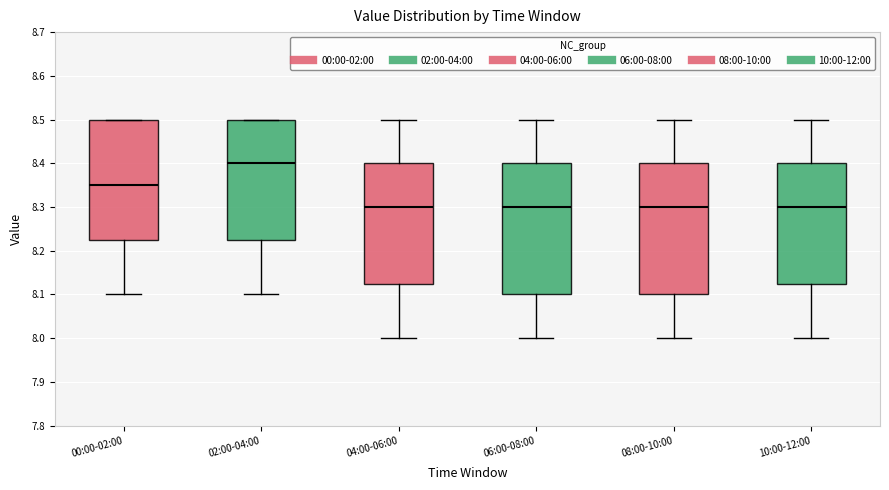

Reading left to right, transcribe this box plot: for each box, give where its median line is, the range the box spans, and where its two whiskers end, as read against the y-axis. The values are not printed on the chart, so give them approximately, as read against the axis.

00:00-02:00: median 8.35, box 8.23 to 8.50, whiskers 8.10 to 8.50
02:00-04:00: median 8.40, box 8.23 to 8.50, whiskers 8.10 to 8.50
04:00-06:00: median 8.30, box 8.13 to 8.40, whiskers 8.00 to 8.50
06:00-08:00: median 8.30, box 8.10 to 8.40, whiskers 8.00 to 8.50
08:00-10:00: median 8.30, box 8.10 to 8.40, whiskers 8.00 to 8.50
10:00-12:00: median 8.30, box 8.13 to 8.40, whiskers 8.00 to 8.50